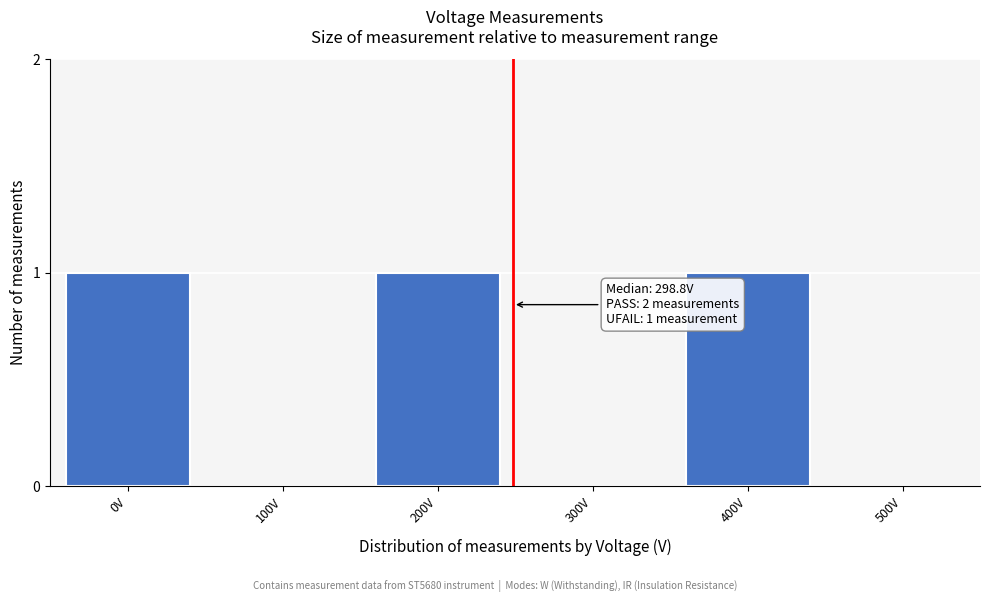

Reading left to right, extract all data points from this chart.

0V=1	100V=0	200V=1	300V=0	400V=1	500V=0